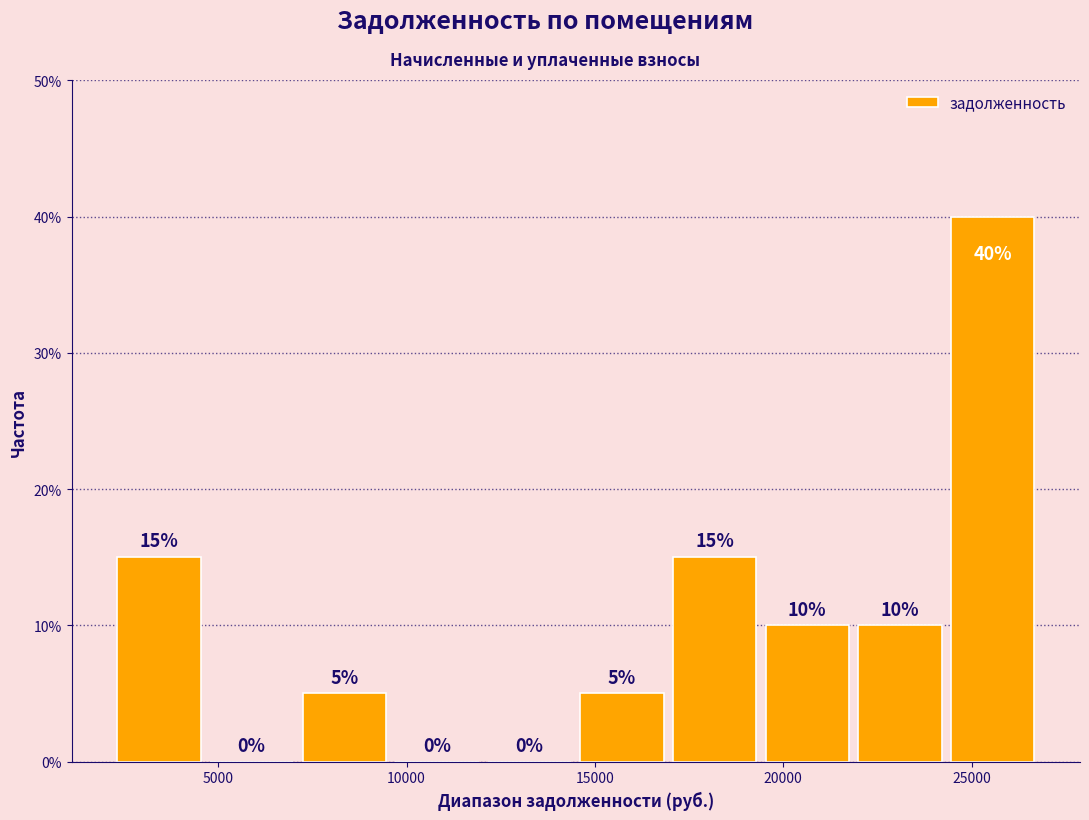

Which range on the x-axis has the tallest bar?

24500 to 27000